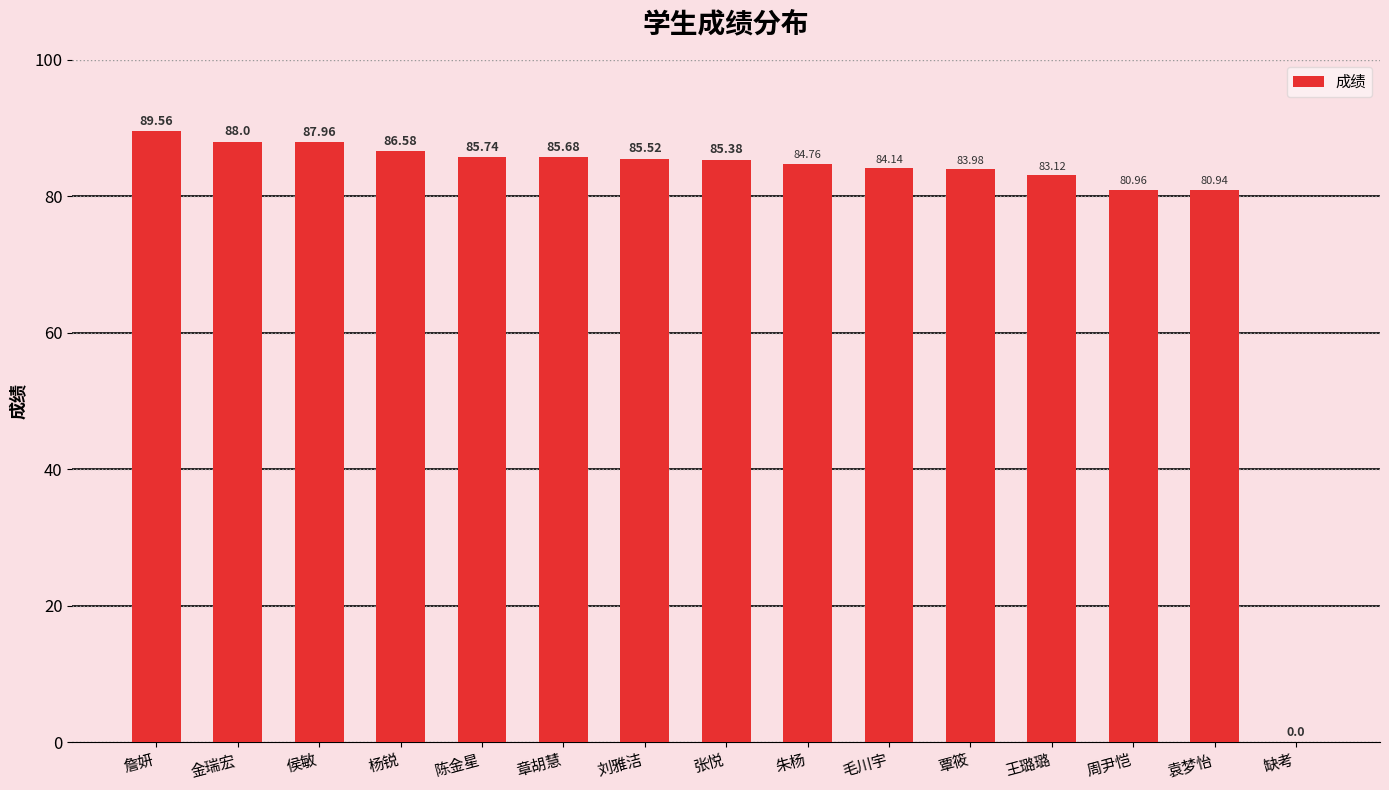

What is the change in value from 詹妍 to 侯敏?

-1.6